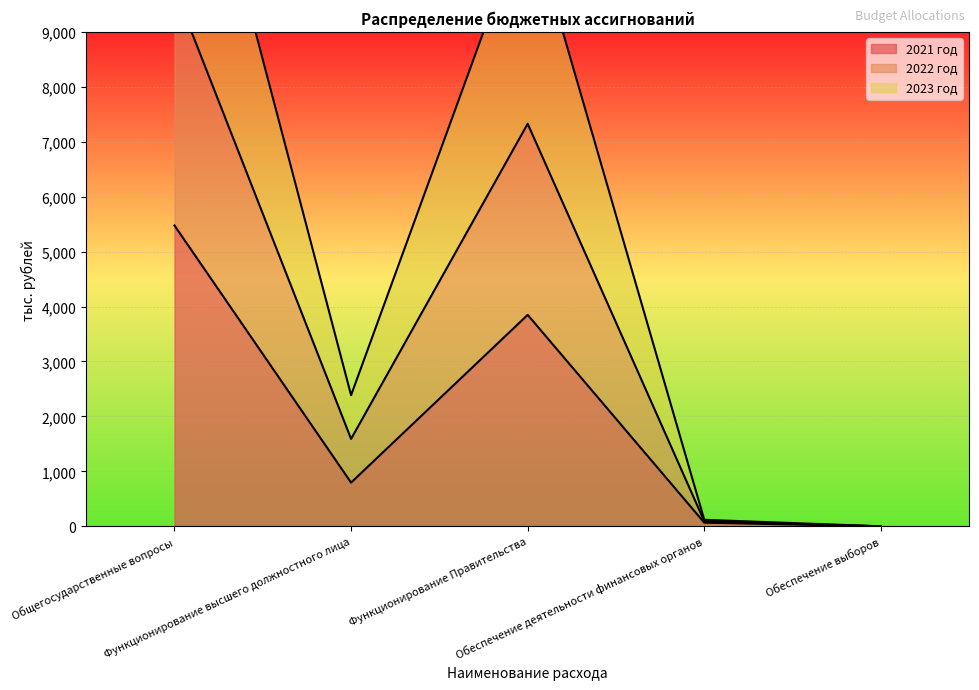

How many interior local peaks does the 2021 год series have?

1